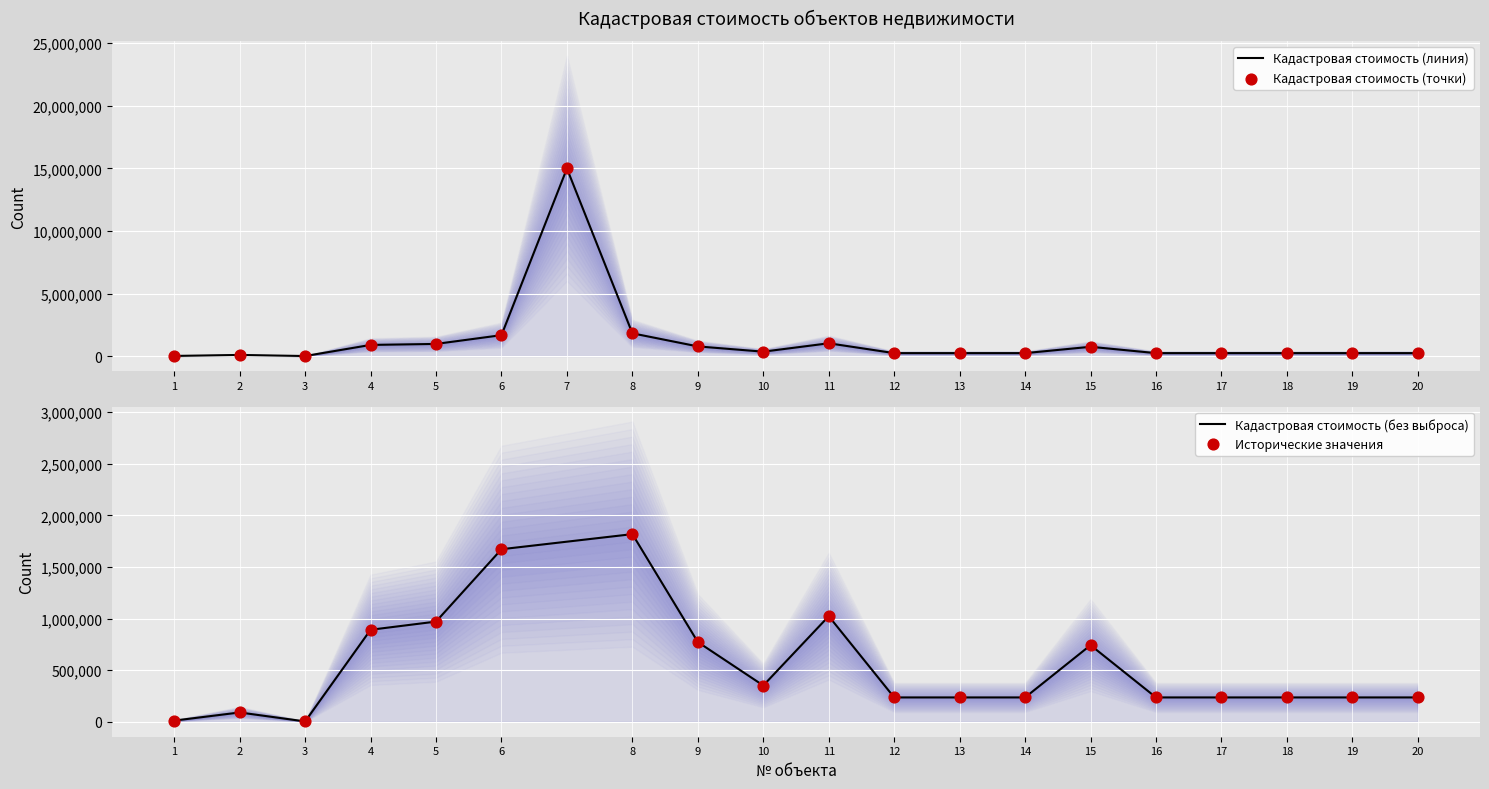

What is the change in value from 5 to 11?

+52382.2